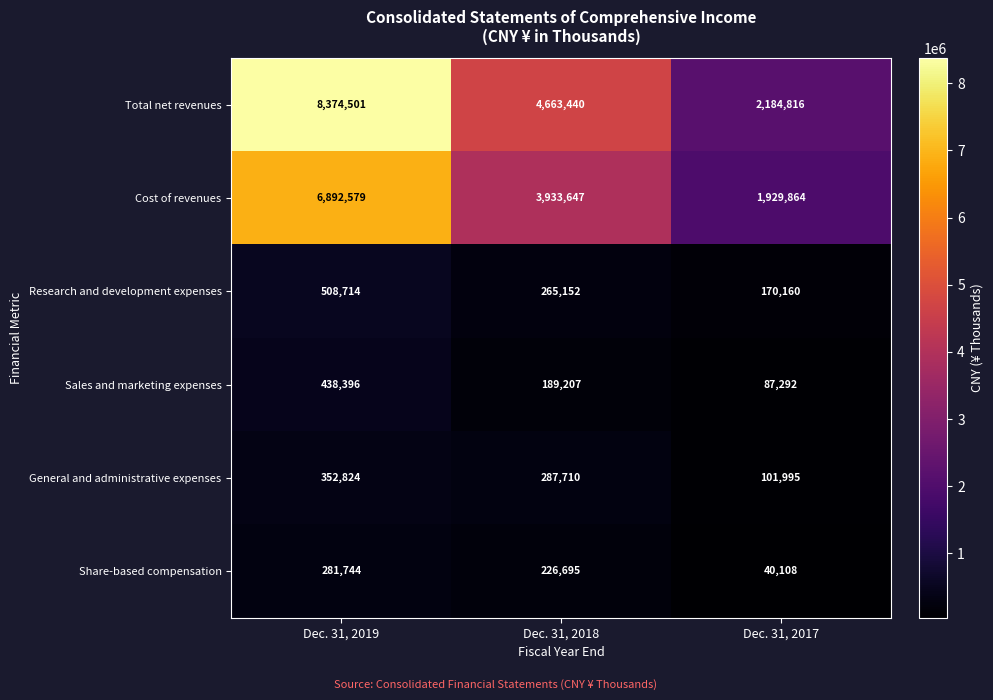

Reading left to right, what are all the values shown in this chart?

Total net revenues: Dec. 31, 2019=8374501	Dec. 31, 2018=4663440	Dec. 31, 2017=2184816
Cost of revenues: Dec. 31, 2019=6892579	Dec. 31, 2018=3933647	Dec. 31, 2017=1929864
Research and development expenses: Dec. 31, 2019=508714	Dec. 31, 2018=265152	Dec. 31, 2017=170160
Sales and marketing expenses: Dec. 31, 2019=438396	Dec. 31, 2018=189207	Dec. 31, 2017=87292
General and administrative expenses: Dec. 31, 2019=352824	Dec. 31, 2018=287710	Dec. 31, 2017=101995
Share-based compensation: Dec. 31, 2019=281744	Dec. 31, 2018=226695	Dec. 31, 2017=40108